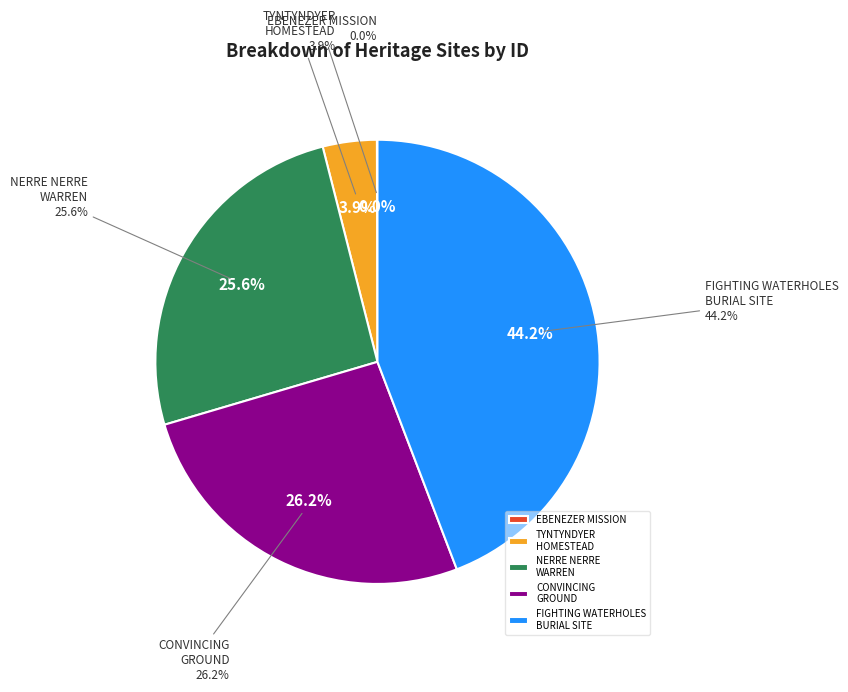

Which category has the biggest portion of the pie?

FIGHTING WATERHOLES BURIAL SITE